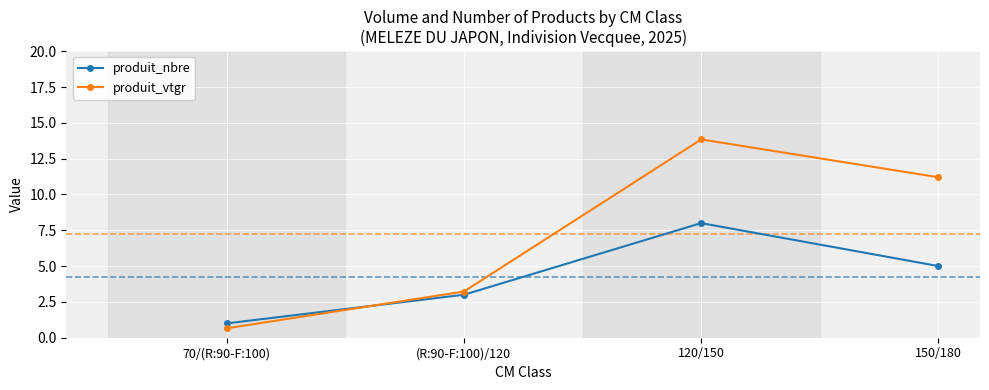

Where is the first local maximum for produit_nbre?

120/150